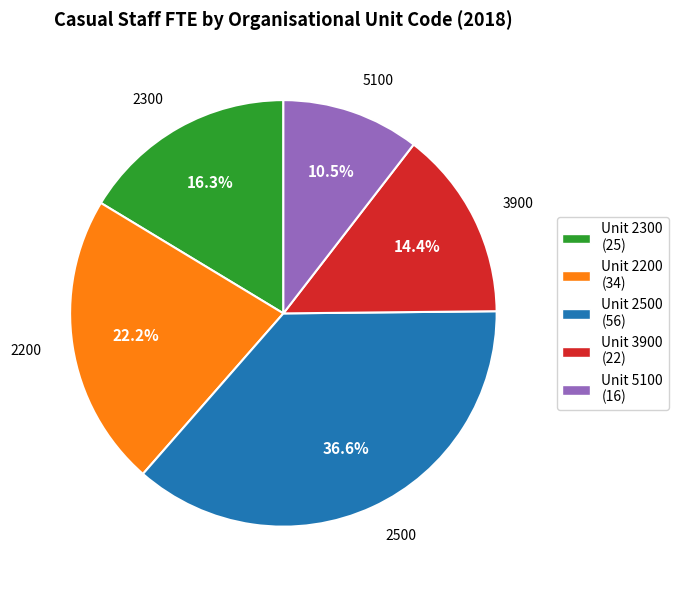

Is there a majority slice in this chart?

No